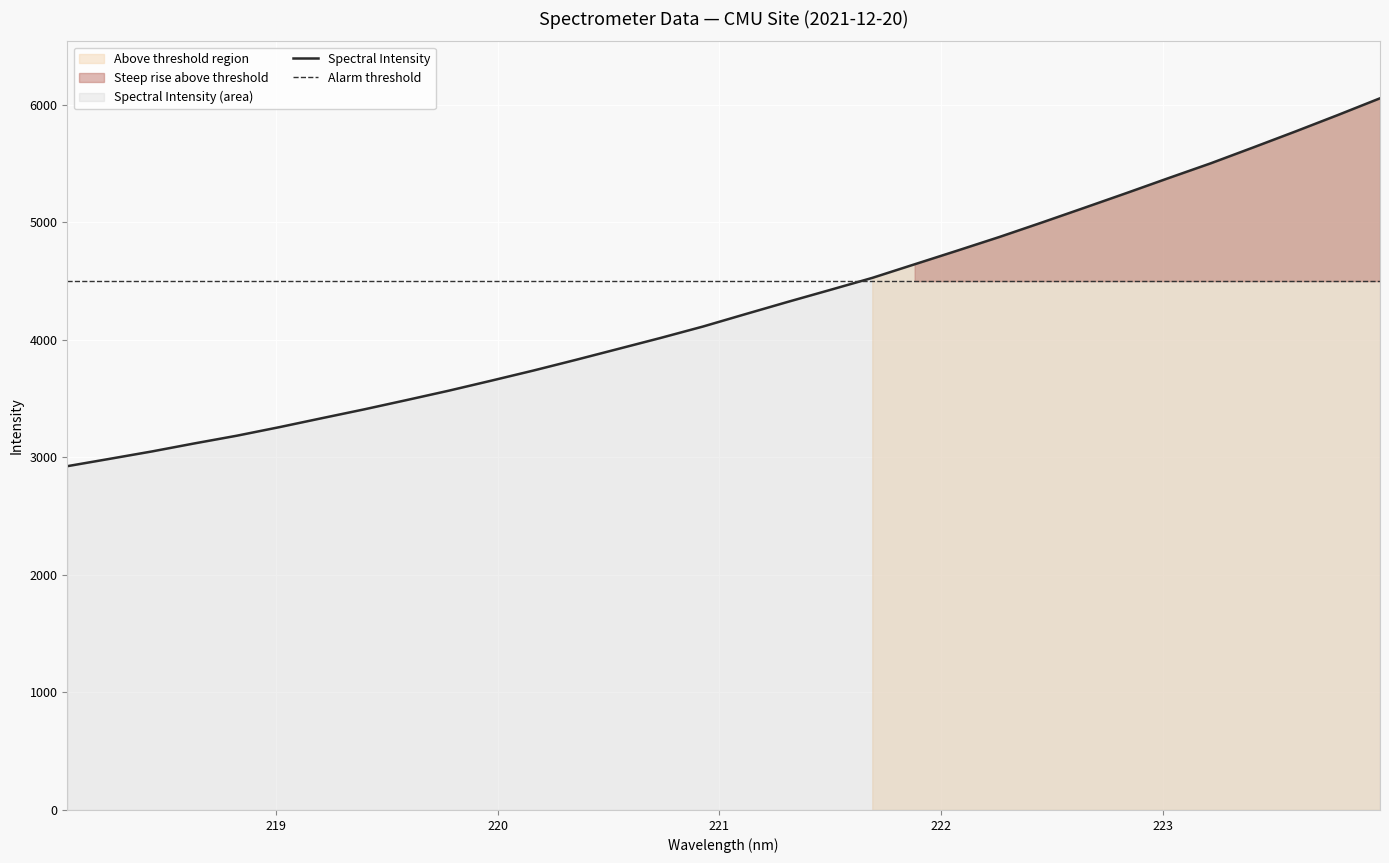

What is the difference between the maximum and minimum values?

3130.1